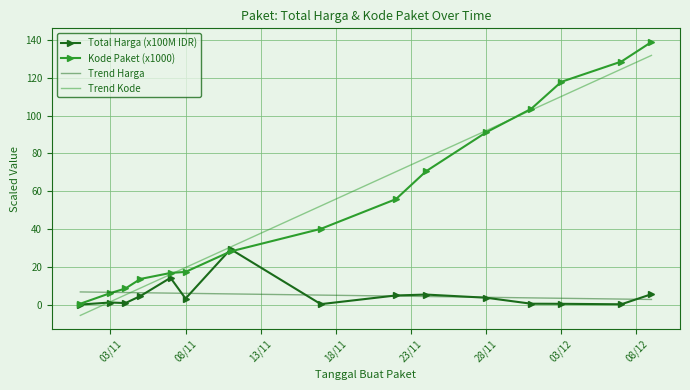

What is the difference between the second highest and minimum values in the Trend Kode series?

130.2